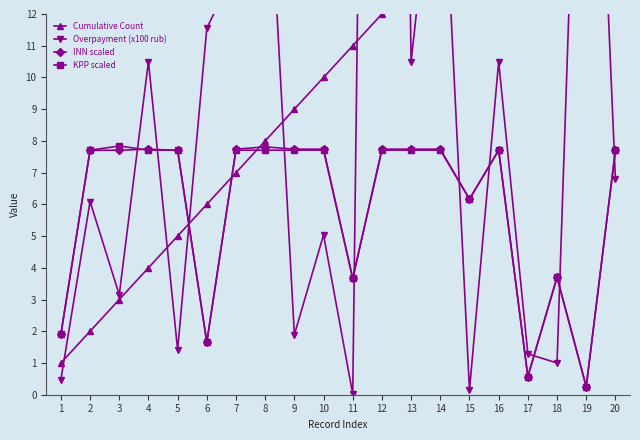

Between 5 and 17, which is larger?

17